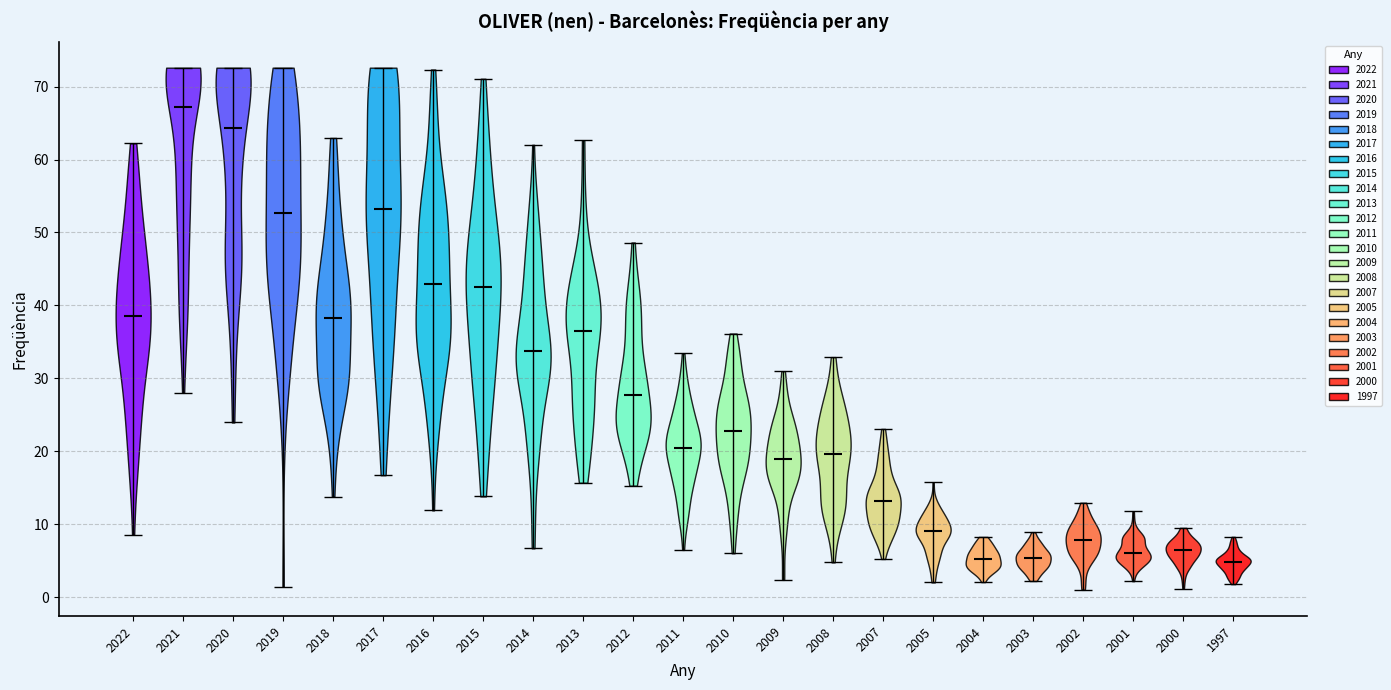

Reading left to right, read every violin against the y-axis: where its median line is, and the lowest and highest points it reaches. The values are not printed on the chart, so give them approximately, as read against the axis.

2022: median line 38, lowest point 9, highest point 62
2021: median line 67, lowest point 28, highest point 73
2020: median line 64, lowest point 24, highest point 73
2019: median line 53, lowest point 1, highest point 73
2018: median line 38, lowest point 14, highest point 63
2017: median line 53, lowest point 17, highest point 73
2016: median line 43, lowest point 12, highest point 72
2015: median line 42, lowest point 14, highest point 71
2014: median line 34, lowest point 7, highest point 62
2013: median line 37, lowest point 16, highest point 63
2012: median line 28, lowest point 15, highest point 49
2011: median line 20, lowest point 6, highest point 33
2010: median line 23, lowest point 6, highest point 36
2009: median line 19, lowest point 2, highest point 31
2008: median line 20, lowest point 5, highest point 33
2007: median line 13, lowest point 5, highest point 23
2005: median line 9, lowest point 2, highest point 16
2004: median line 5, lowest point 2, highest point 8
2003: median line 5, lowest point 2, highest point 9
2002: median line 8, lowest point 1, highest point 13
2001: median line 6, lowest point 2, highest point 12
2000: median line 6, lowest point 1, highest point 9
1997: median line 5, lowest point 2, highest point 8